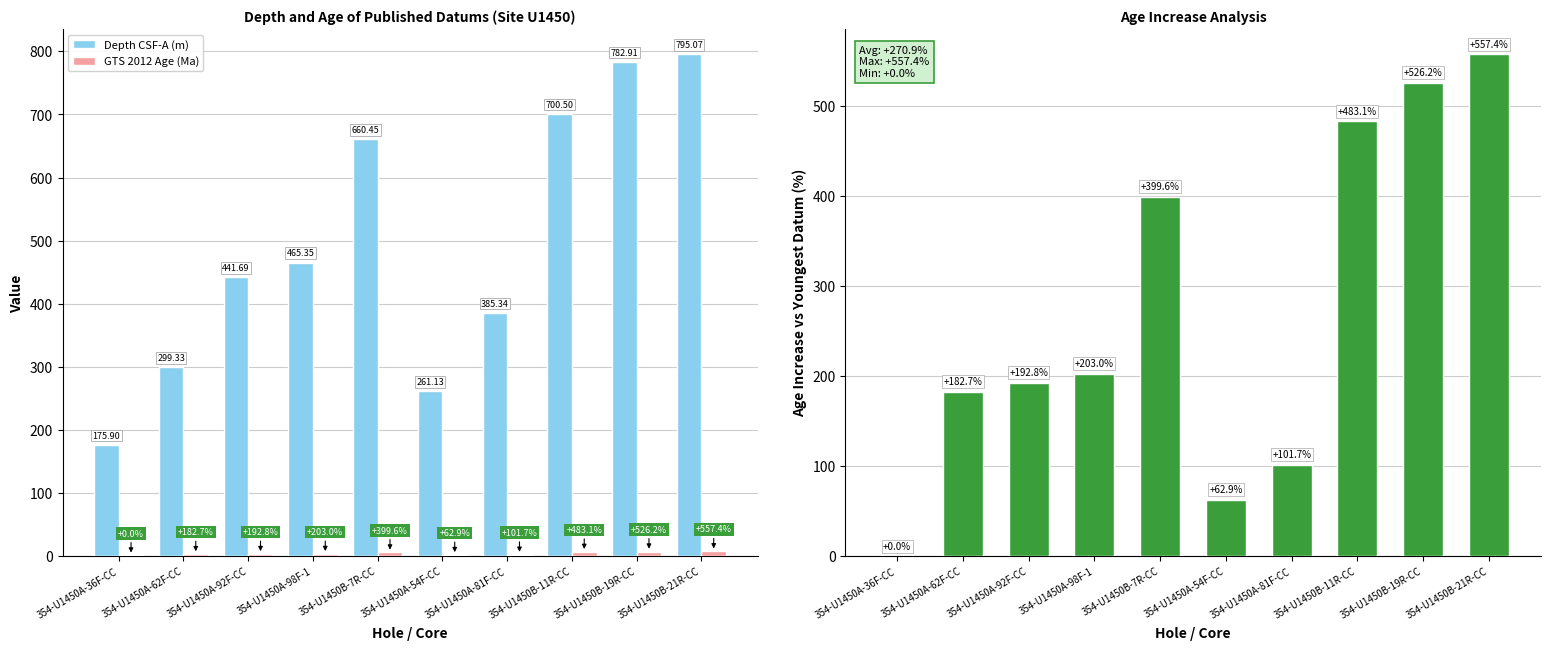

What is the difference between the Depth CSF-A (m) values at 354-U1450B-11R-CC and 354-U1450A-36F-CC?

524.6